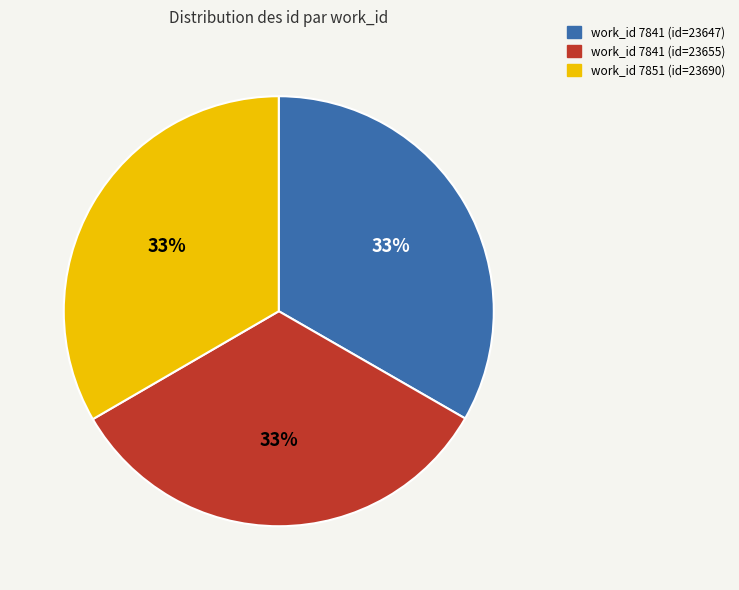

To the nearest percent, what is the average slice percentage?

33%